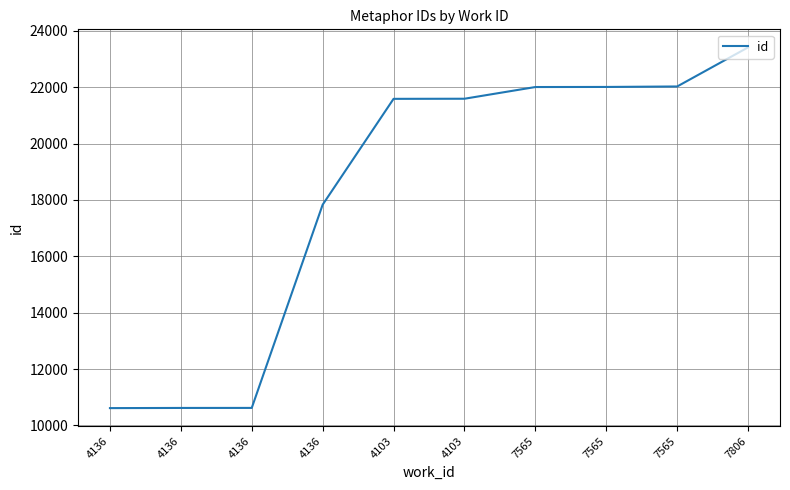

Is this an area chart (filled region under the line)?

No